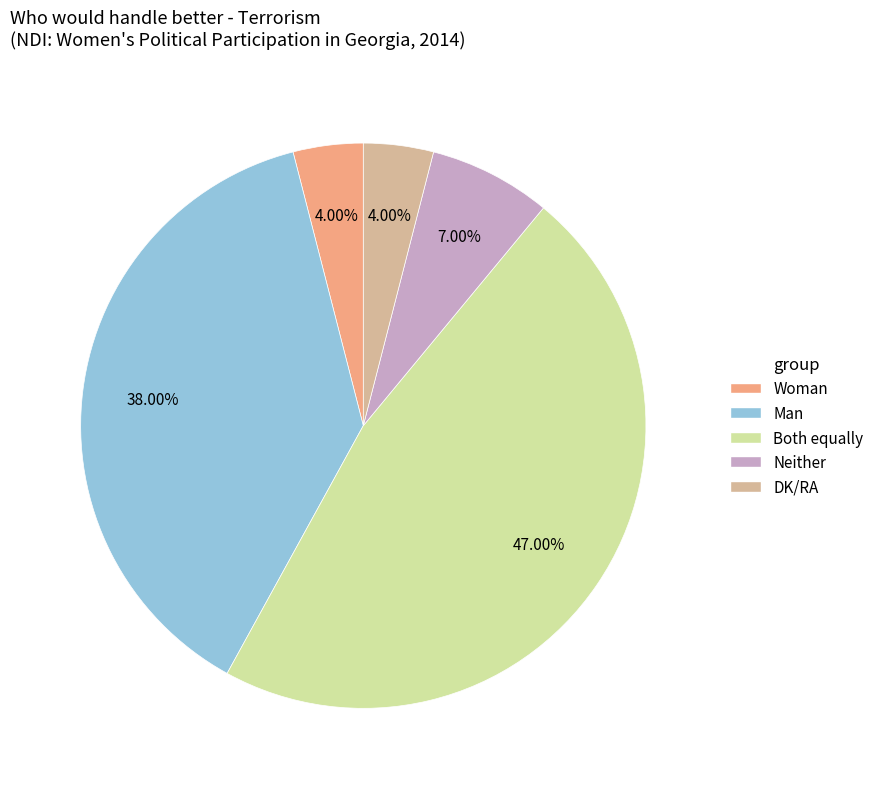

What percentage is NOT represented by Neither?

93.0%